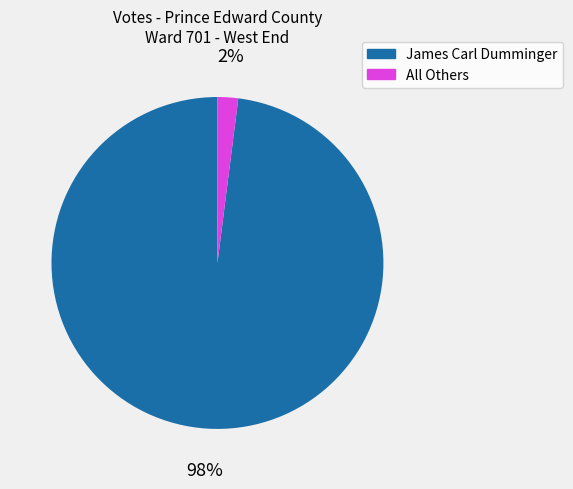

How many segments does this pie chart have?

2